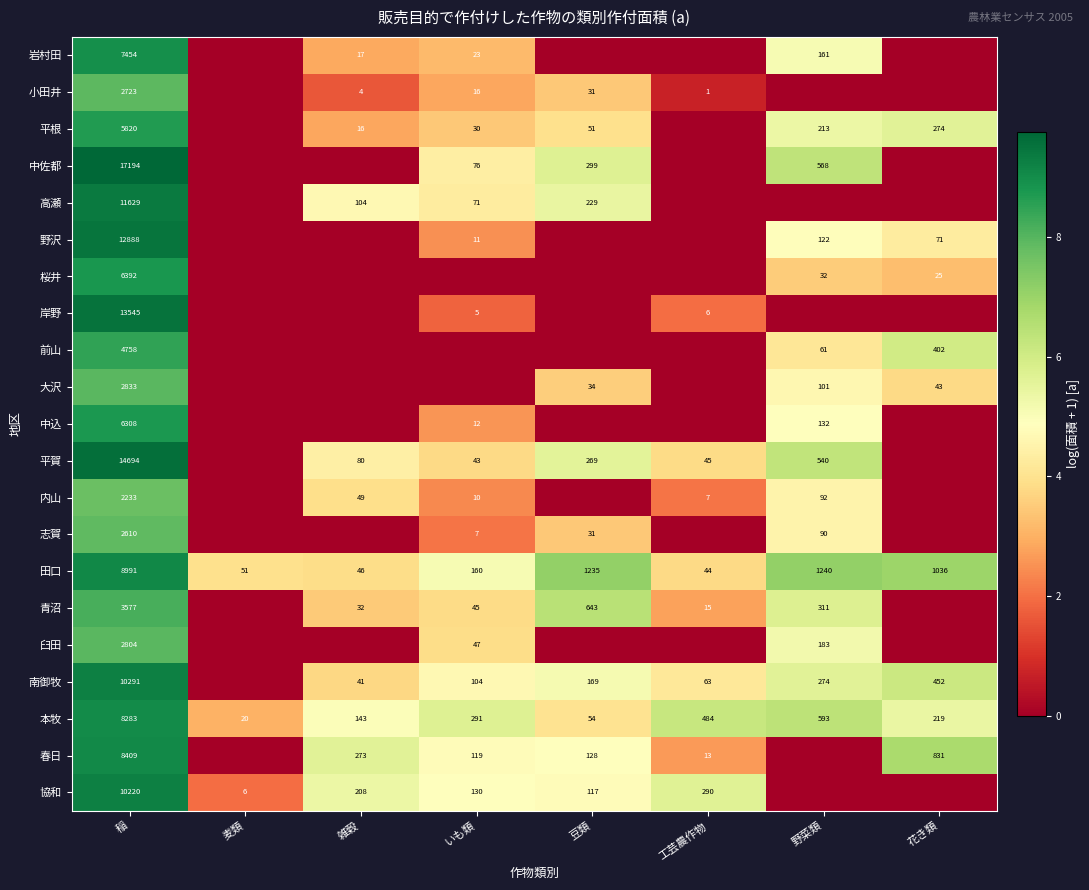

At 稲, list the series in order from smallest to largest.

内山, 志賀, 小田井, 臼田, 大沢, 青沼, 前山, 平根, 中込, 桜井, 岩村田, 本牧, 春日, 田口, 協和, 南御牧, 高瀬, 野沢, 岸野, 平賀, 中佐都